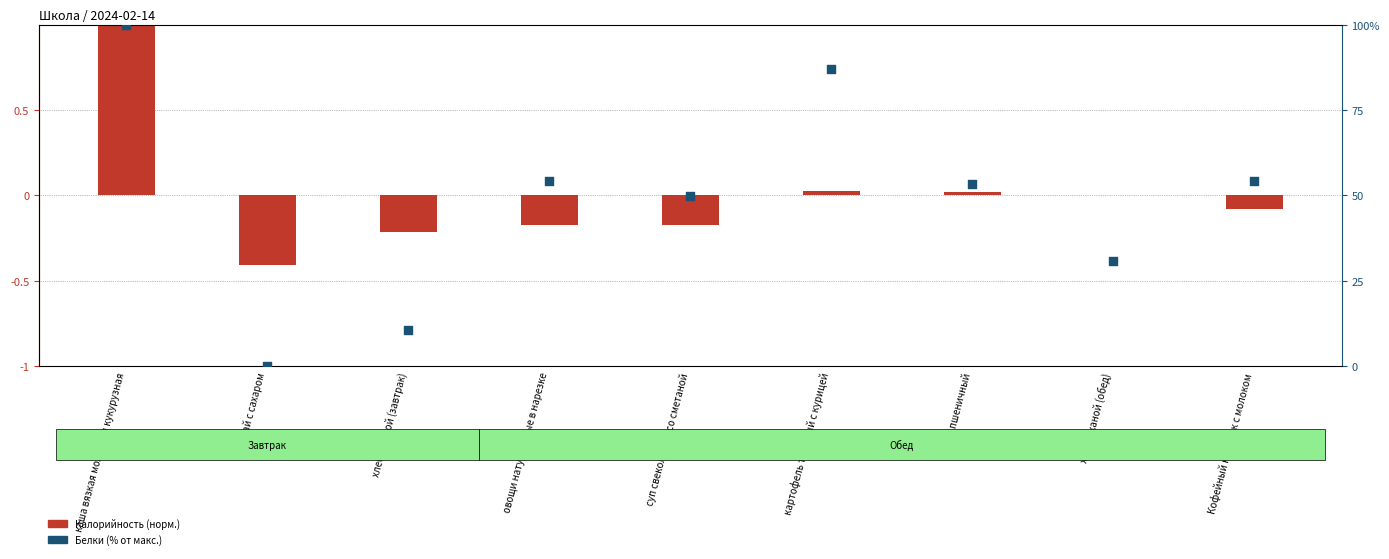

Which has a higher value, хлеб пшеничный or чай с сахаром?

хлеб пшеничный